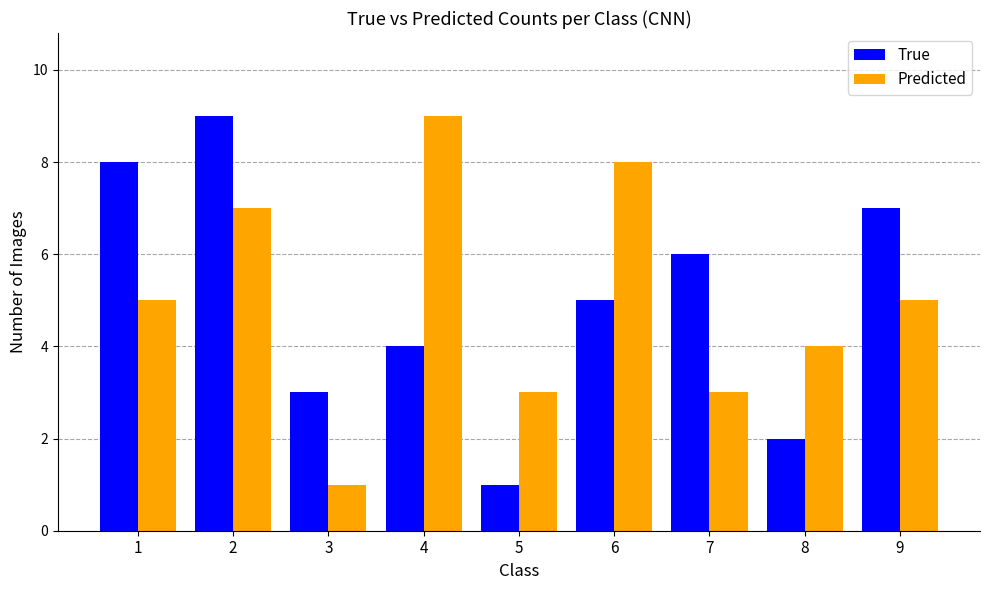

How many bars are there in total?

18